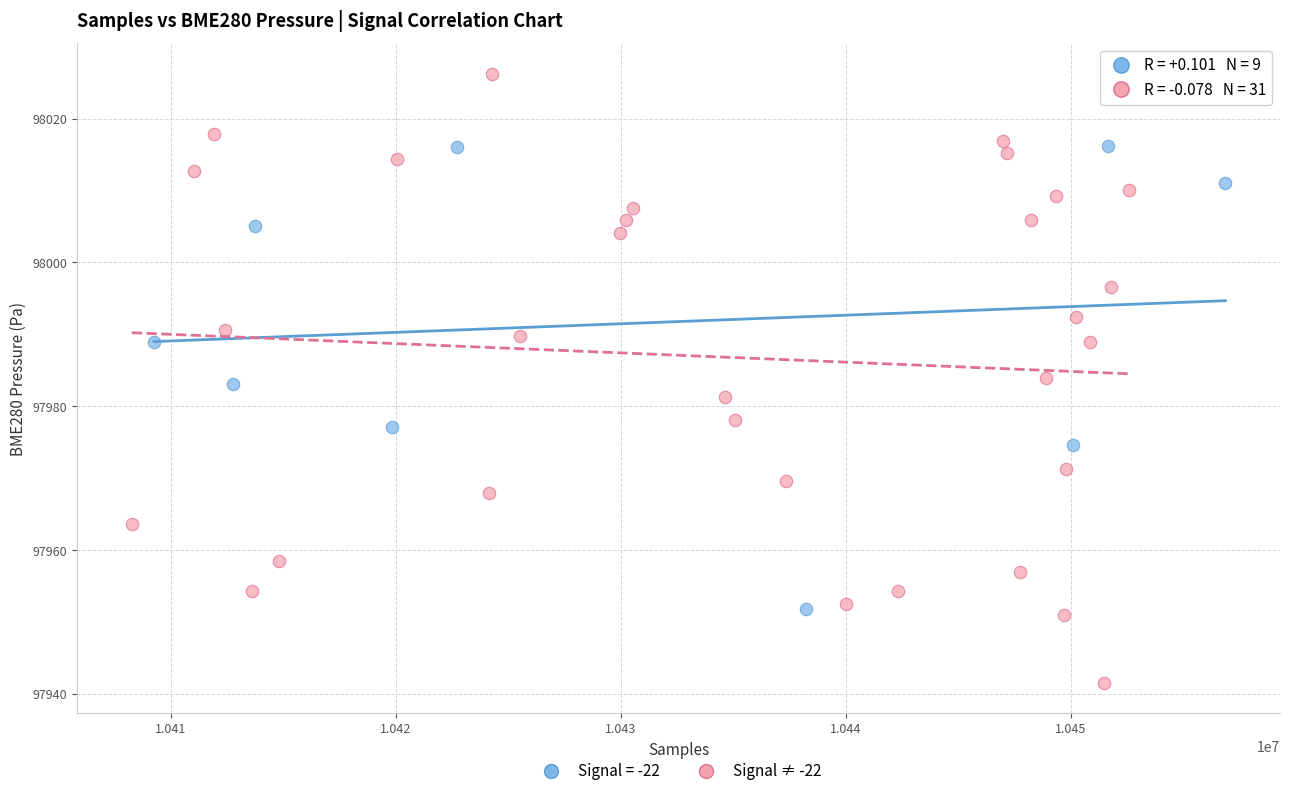

Which series contains the highest Y value?

Signal ≠ -22